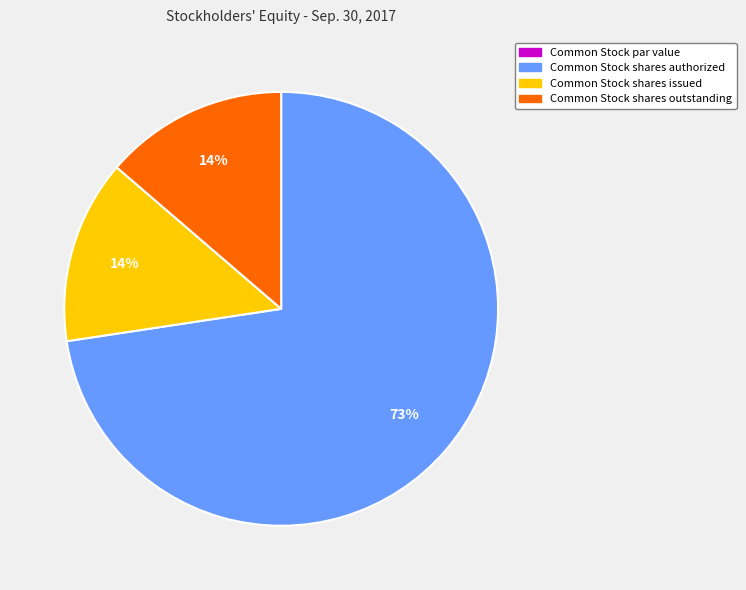

True or false: Common Stock shares outstanding accounts for 14% of the total.

True